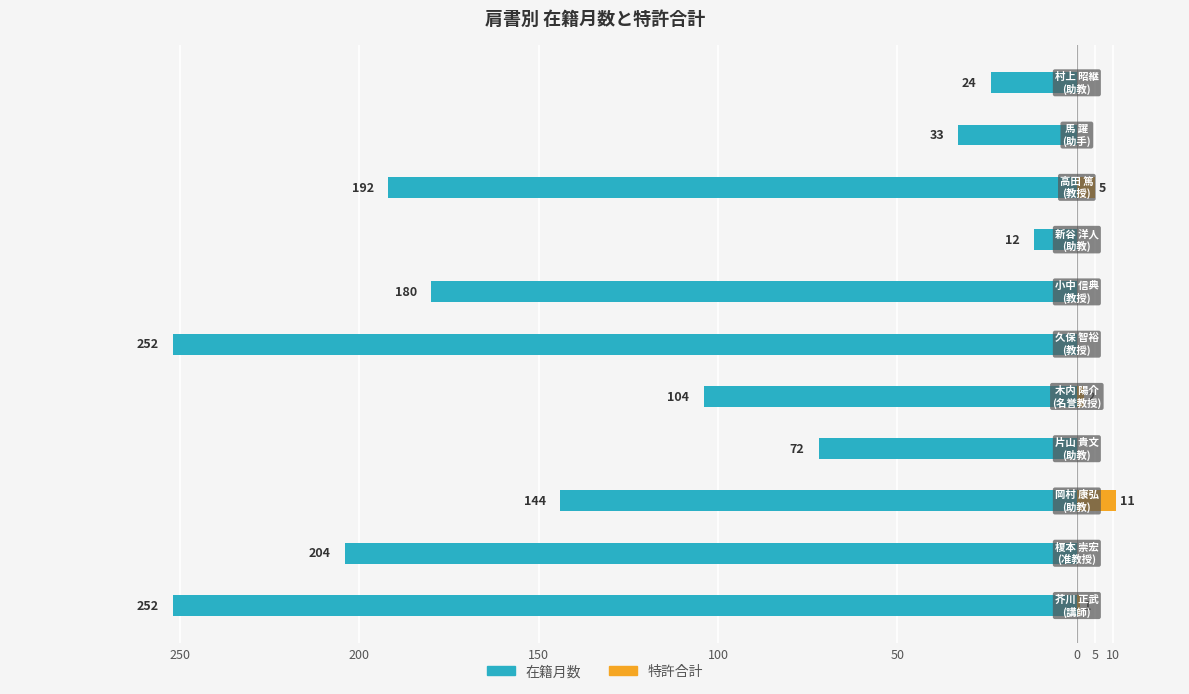

The value of 特許合計 at 9 is 0. True or false?

True